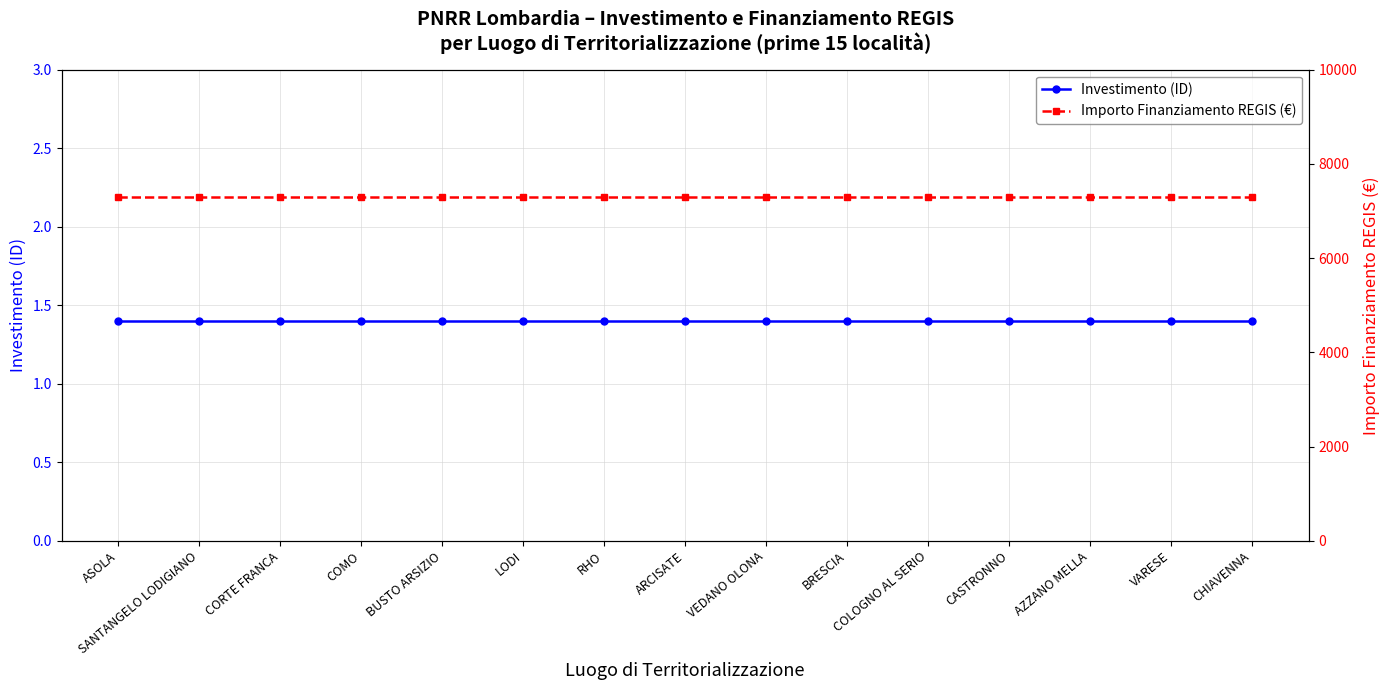

True or false: Importo Finanziamento REGIS (€) and Investimento (ID) cross at least once.

False